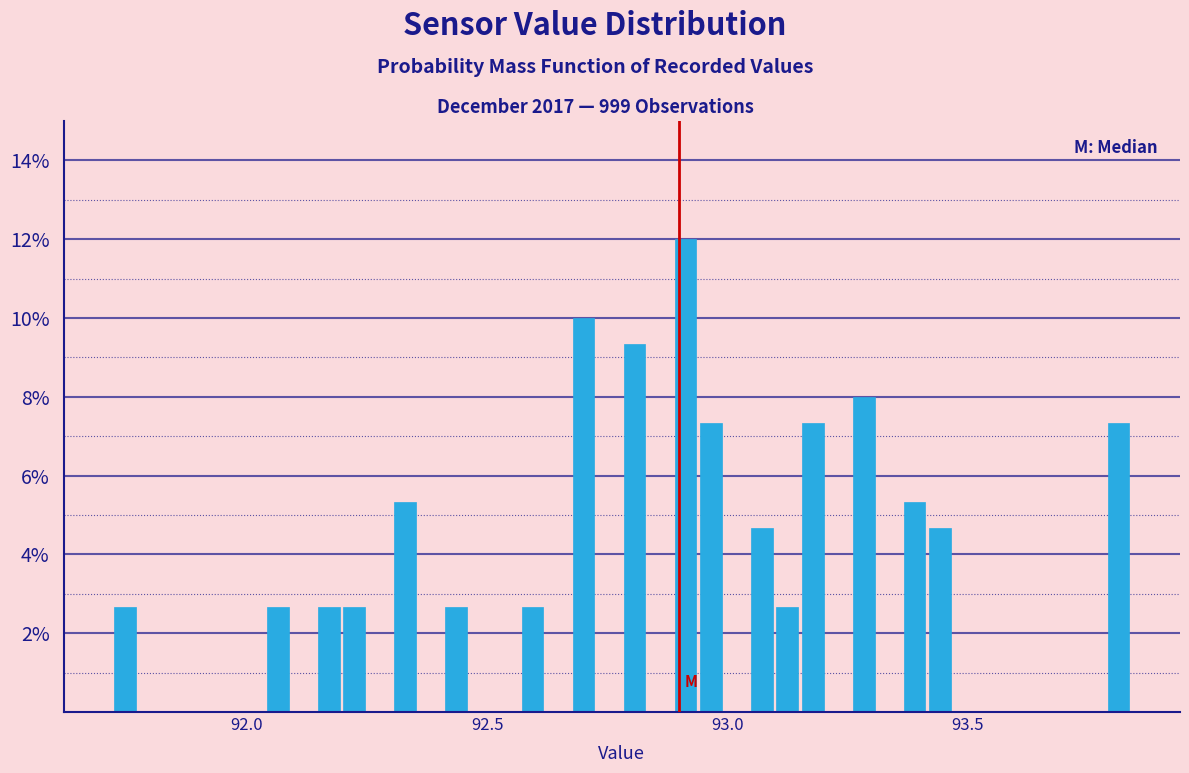

Around what value on the x-axis is the tallest bar? Give the approximate position of its centre, as read against the axis.

92.90